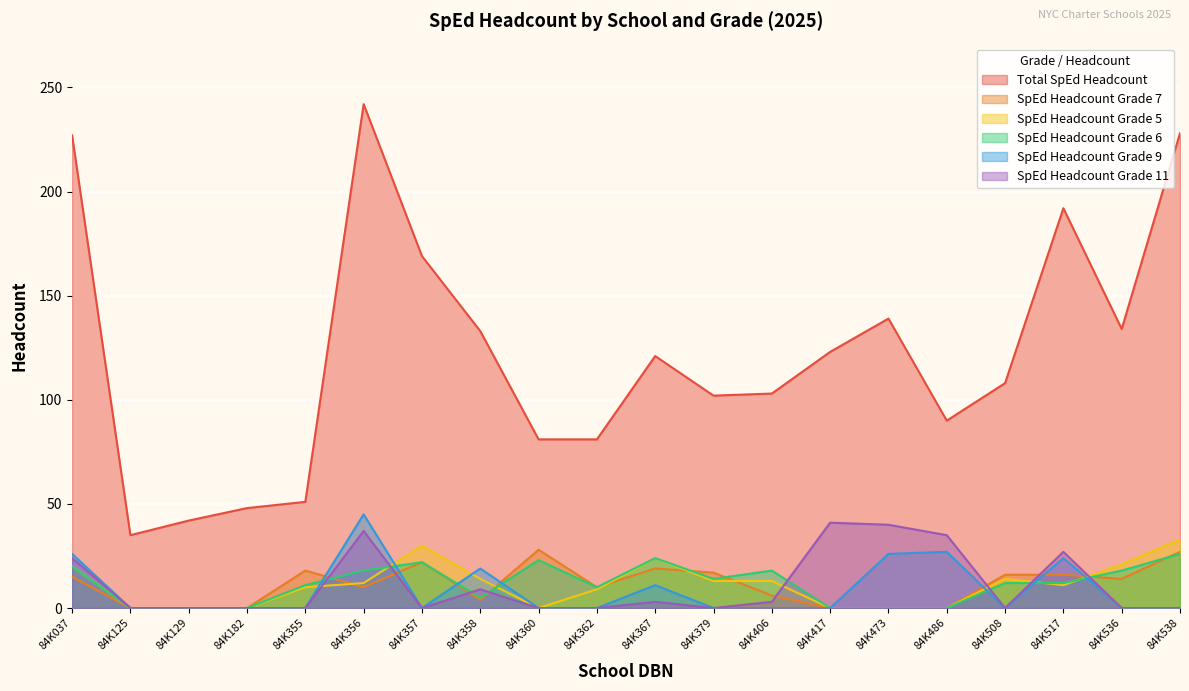

What are all the series names shown in the legend?

Total SpEd Headcount, SpEd Headcount Grade 7, SpEd Headcount Grade 5, SpEd Headcount Grade 6, SpEd Headcount Grade 9, SpEd Headcount Grade 11